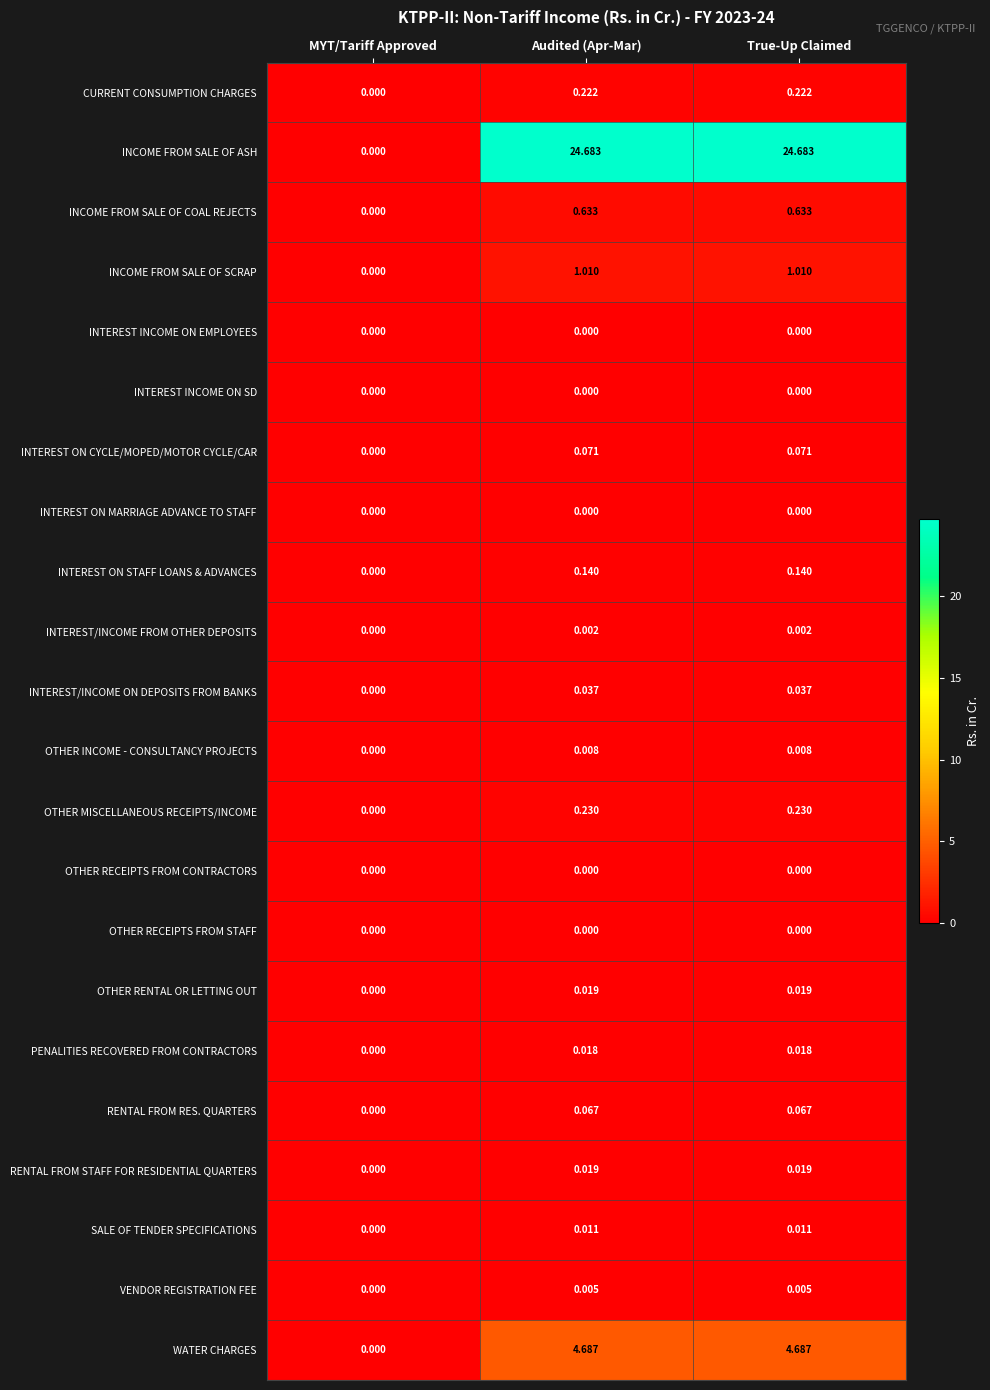

What is the total value across all series at True-Up Claimed?

31.9